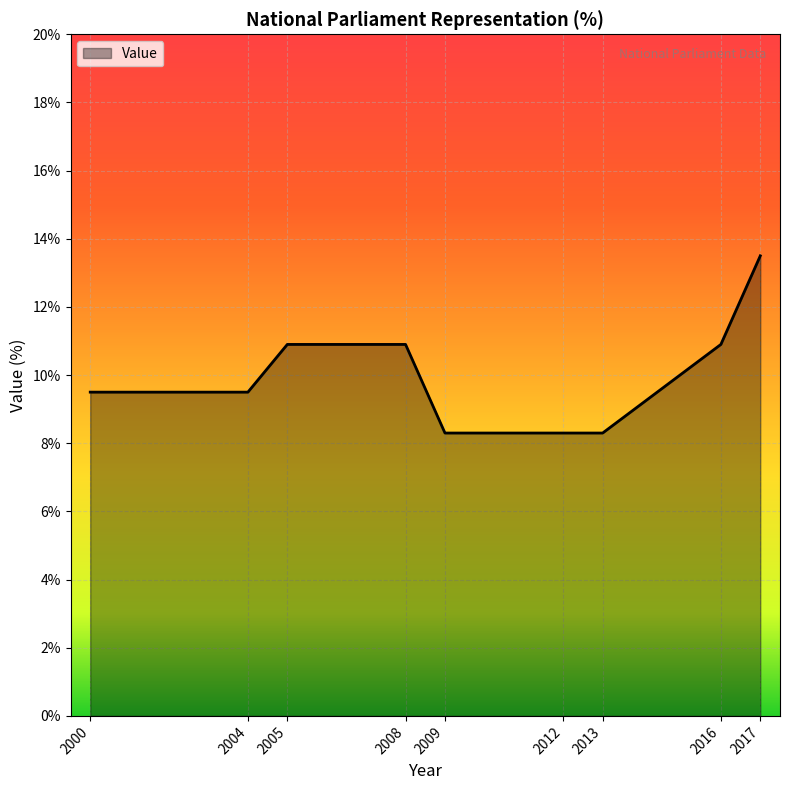

Between 2009 and 2004, which is larger?

2004